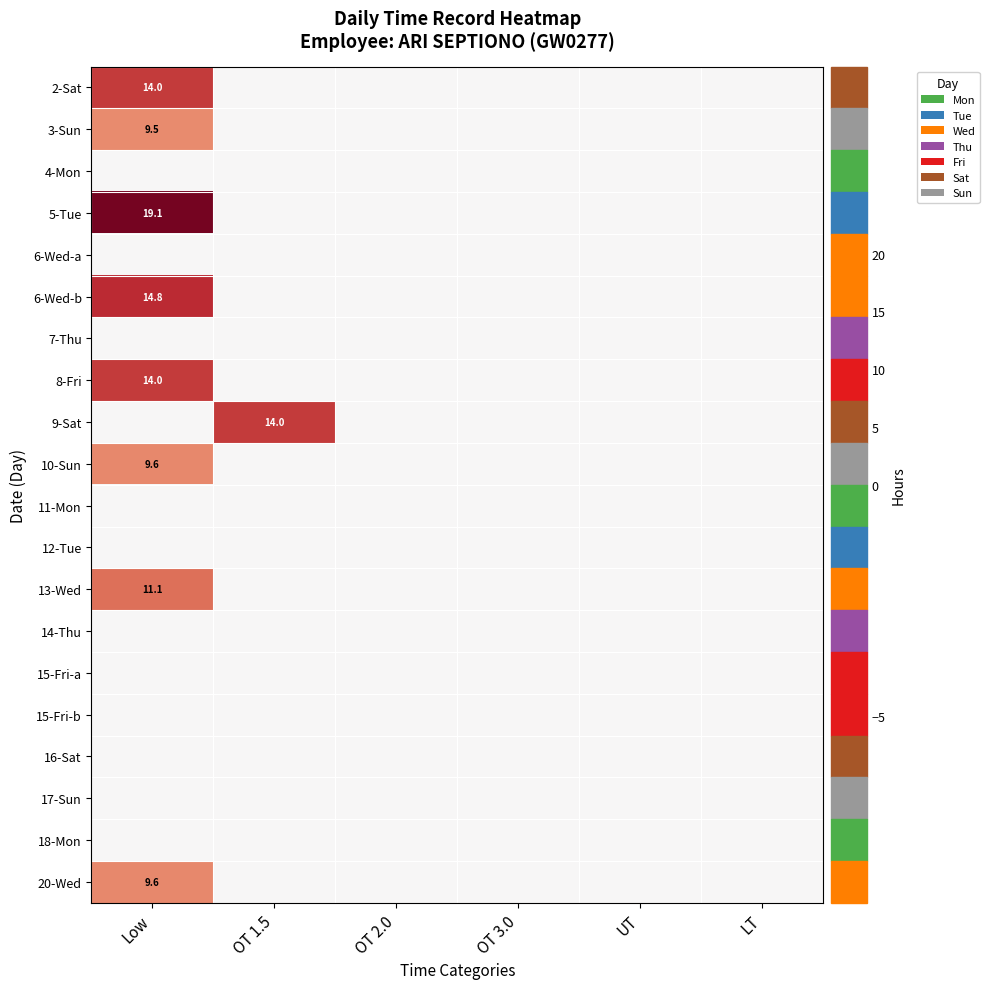

What is the greatest value displayed?

19.1